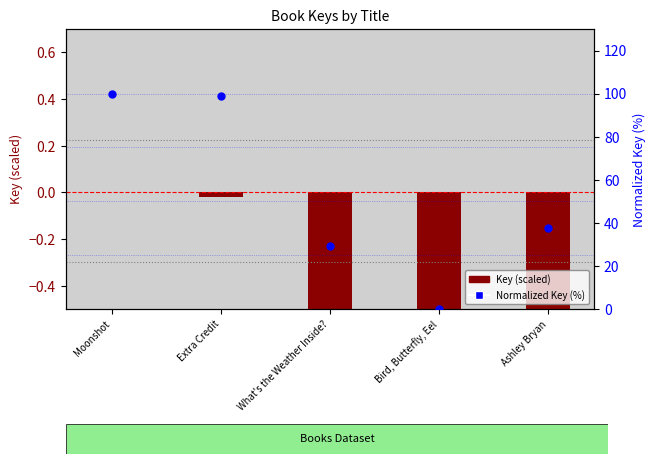

What are all the series names shown in the legend?

Key (scaled), Normalized Key (%)